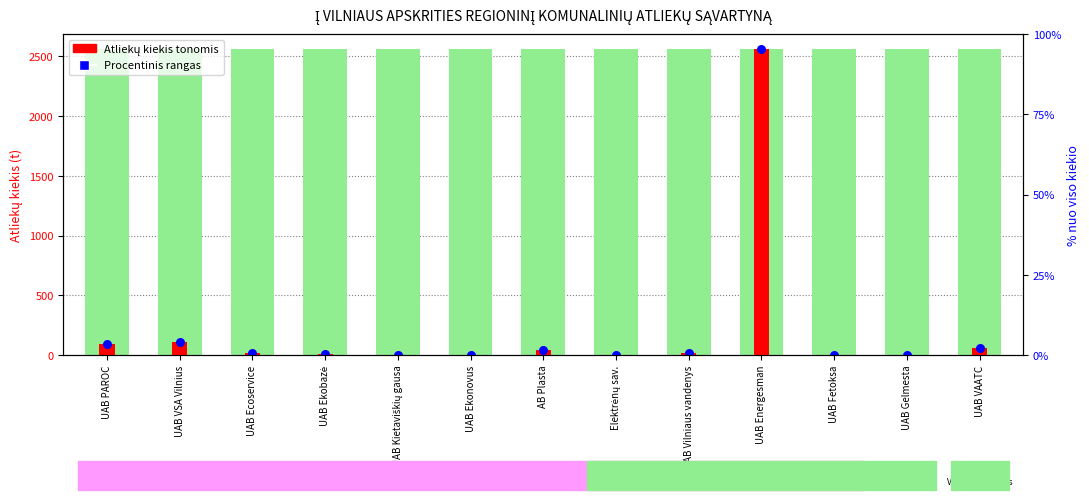

What are all the series names shown in the legend?

Atliekų kiekis tonomis, Procentinis rangas